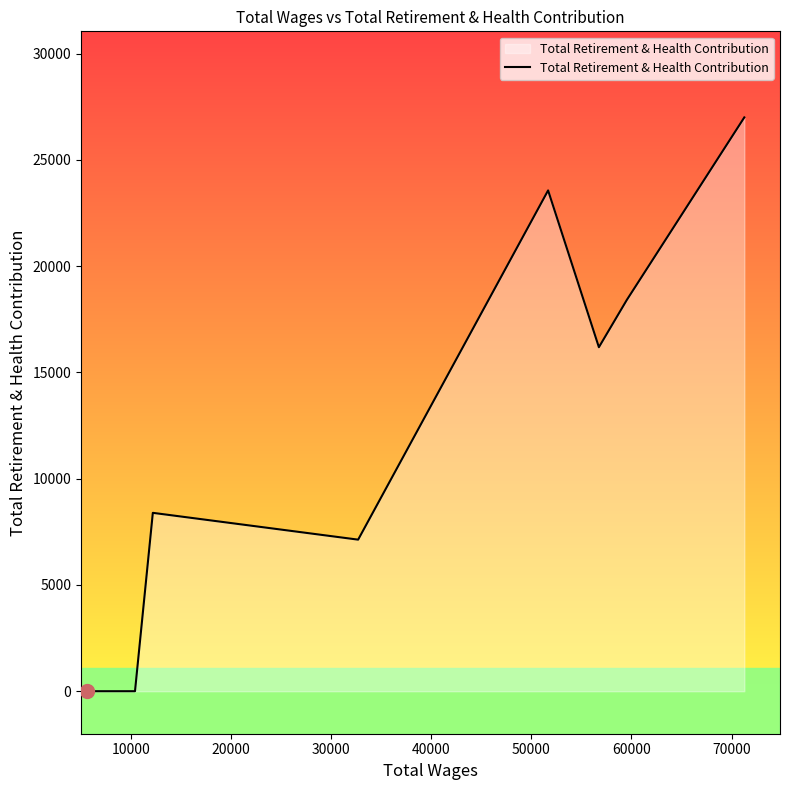

What is the greatest value displayed?

26994